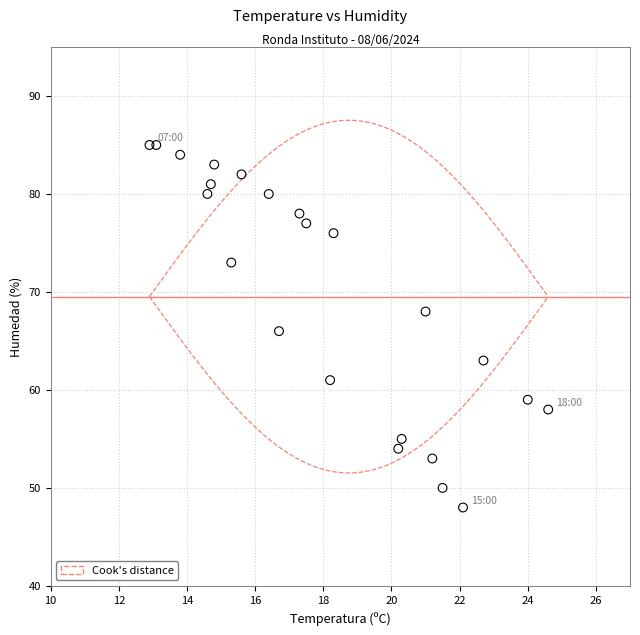

What is the range of Y values (max minus min)?

37